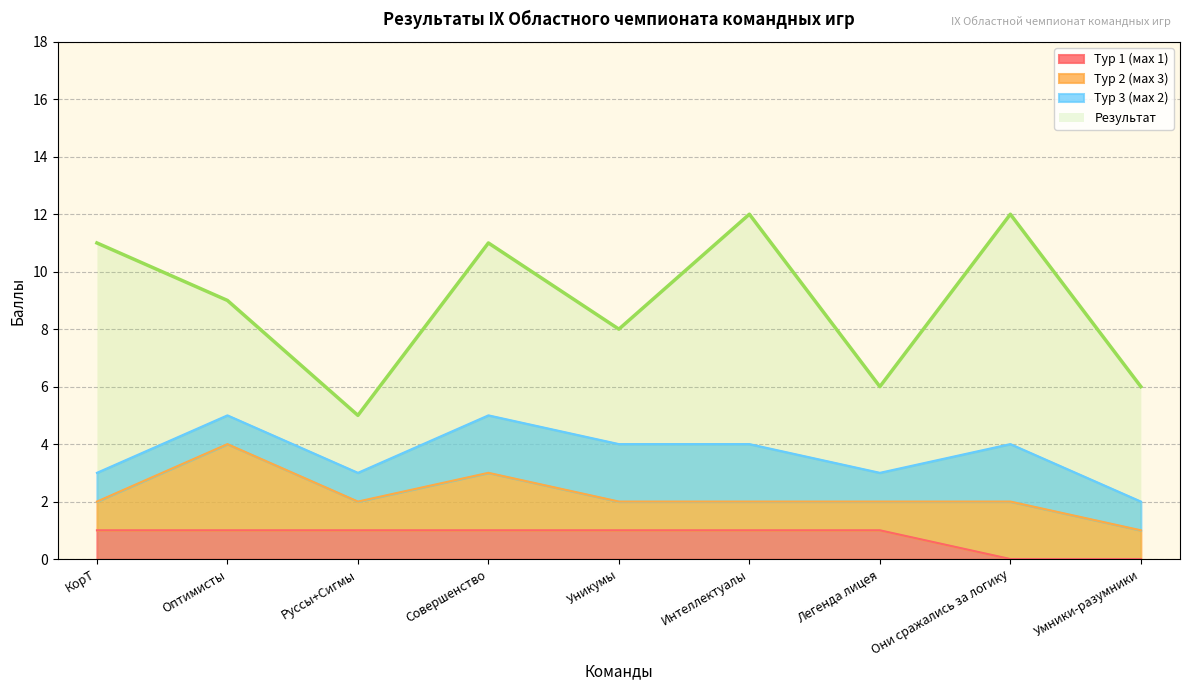

True or false: Результат and Тур 1 (мах 1) cross at least once.

False